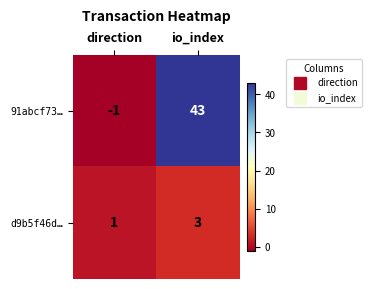

How many series are shown in this chart?

2